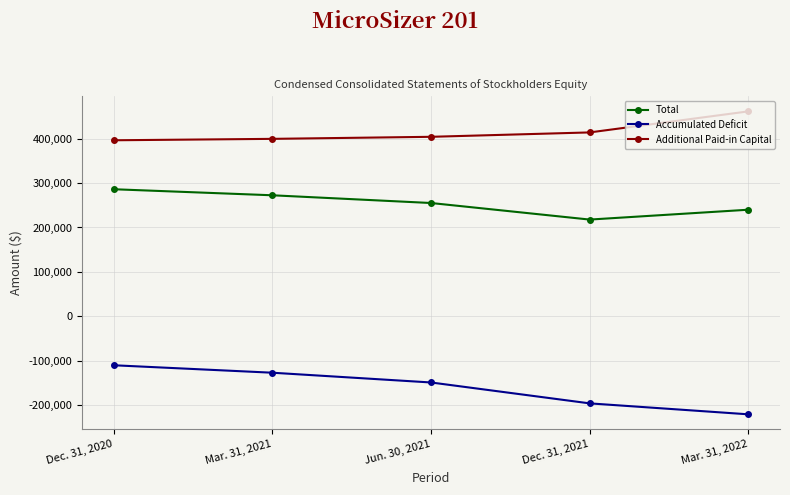

True or false: Additional Paid-in Capital and Accumulated Deficit cross at least once.

False